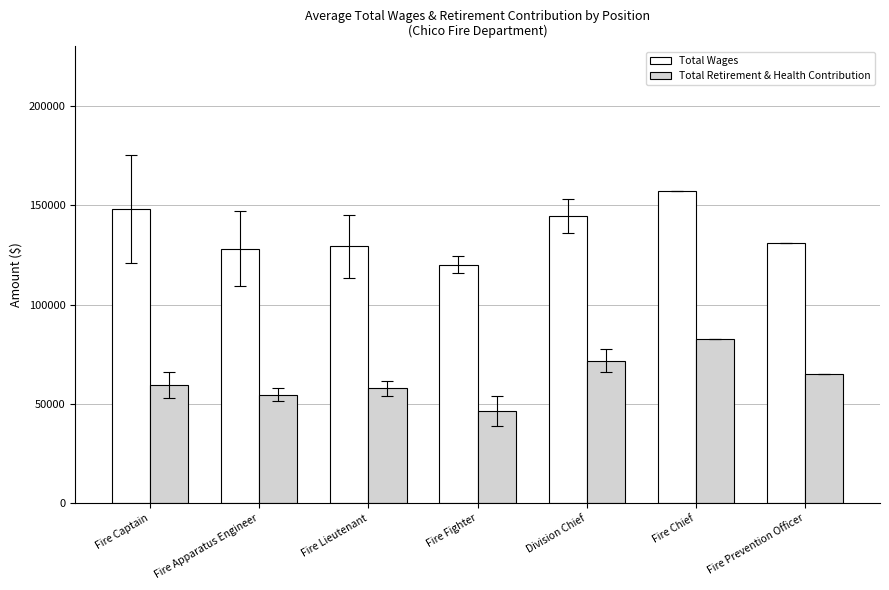

At which label is Total Retirement & Health Contribution closest to 64514?

Fire Prevention Officer